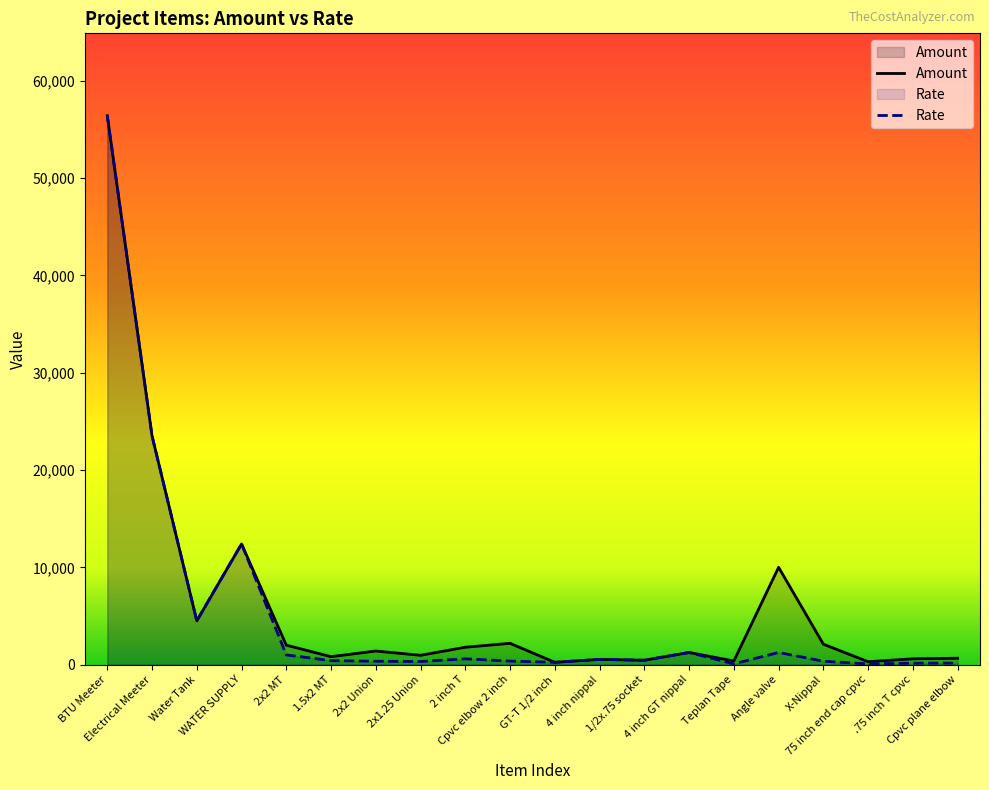

True or false: Amount has more than 1 interior local peaks.

True